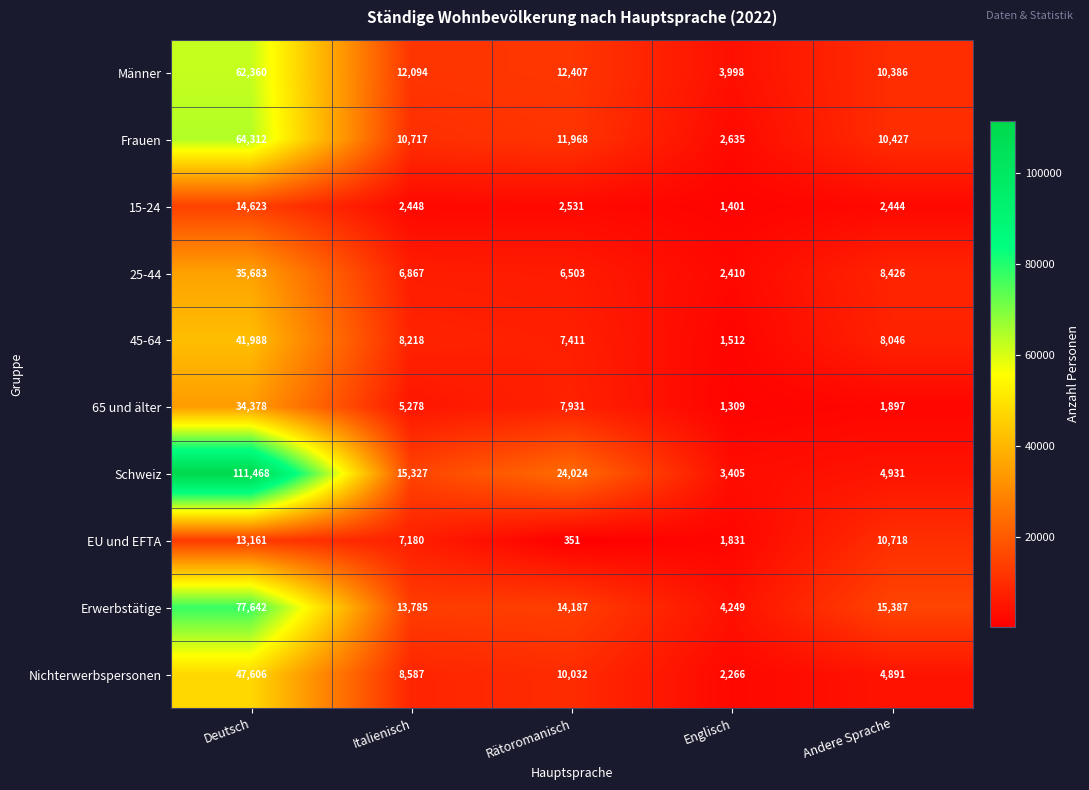

What is the sum of the Frauen values at Andere Sprache and Deutsch?

74739